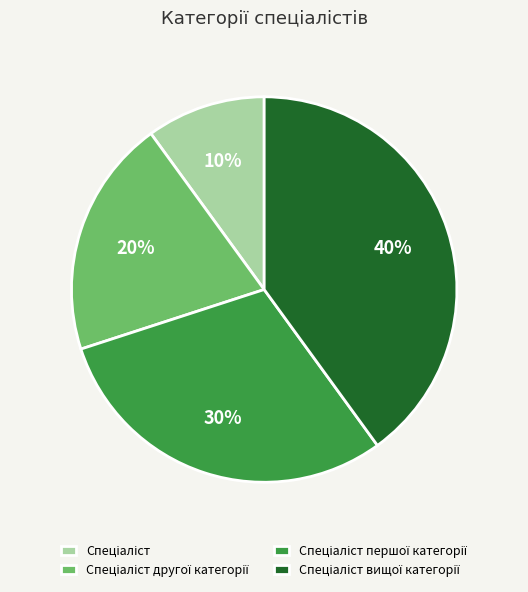

Does any single category account for the majority?

No